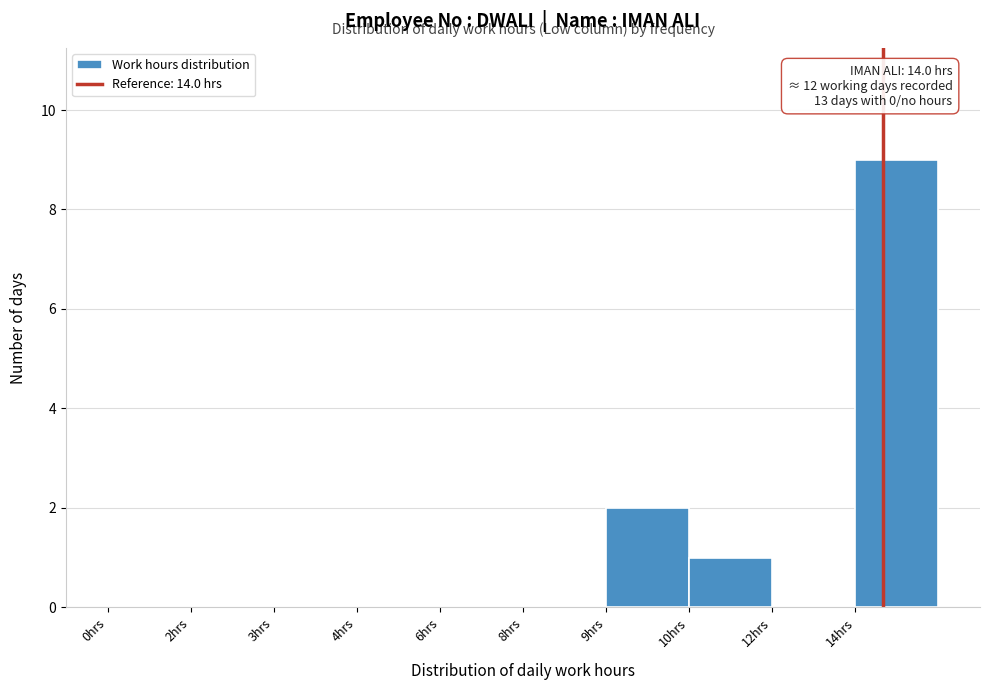

Reading left to right, list all the values displayed in this chart.

0hrs=0	2hrs=0	3hrs=0	4hrs=0	6hrs=0	8hrs=0	9hrs=2	10hrs=1	12hrs=0	14hrs=9